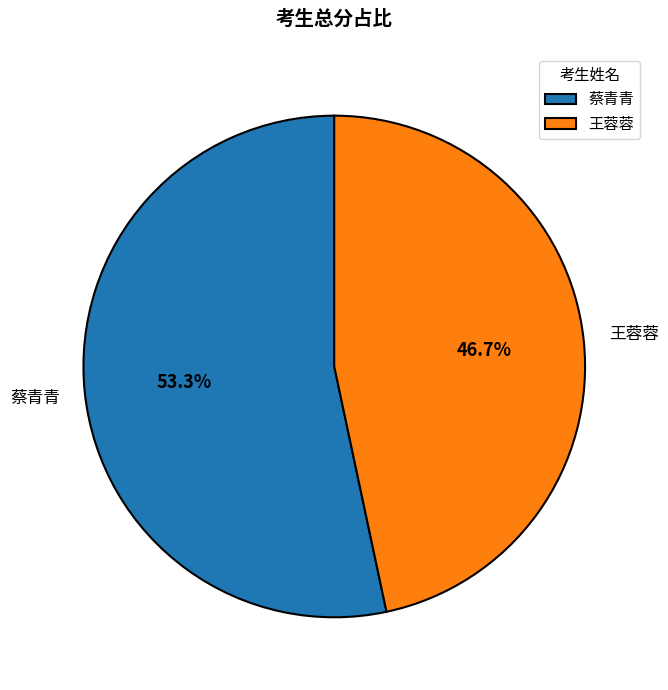

Which slice represents more than half of the pie?

蔡青青